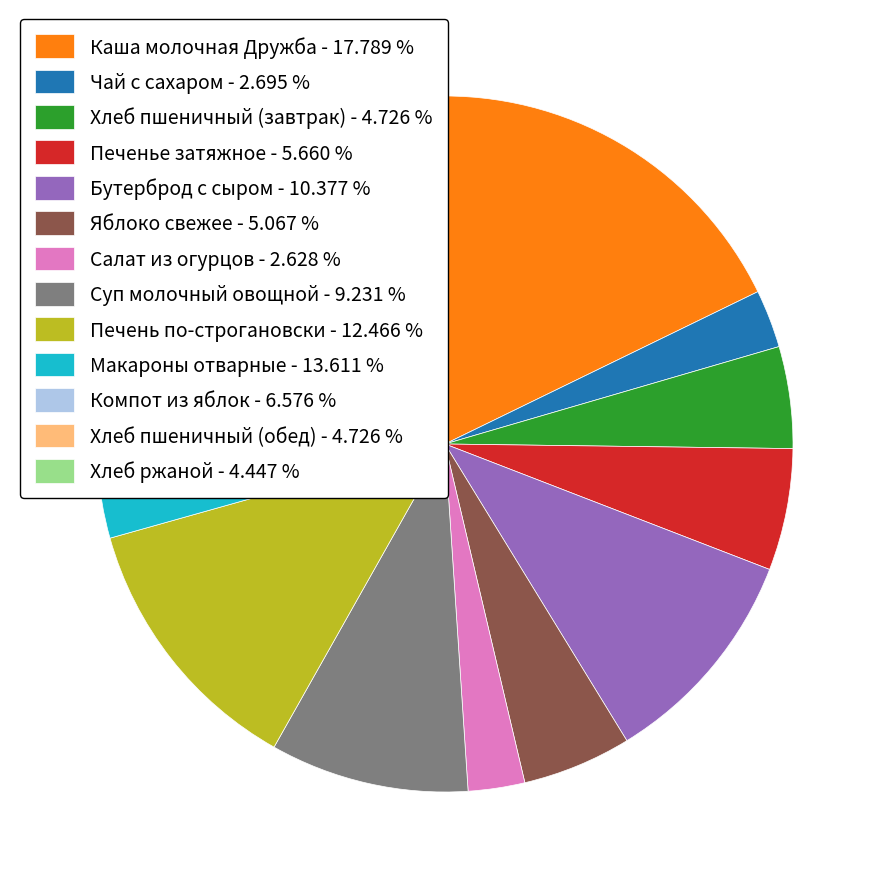

What is the largest slice in the pie chart?

Каша молочная Дружба